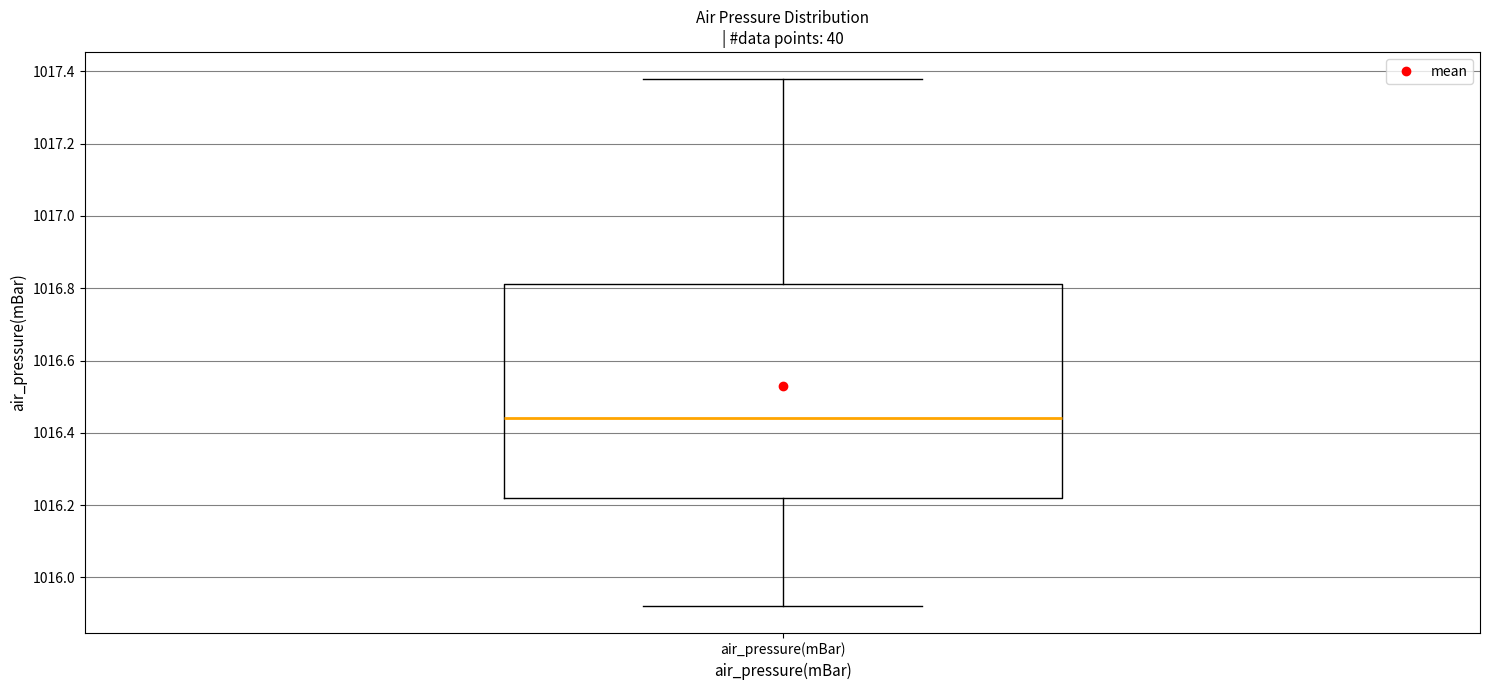

Transcribe this box plot: give where the median line is, the range the box spans, and where the two whiskers end, as read against the y-axis. The values are not printed on the chart, so give them approximately, as read against the axis.

median 1016.44, box 1016.22 to 1016.82, whiskers 1015.92 to 1017.38